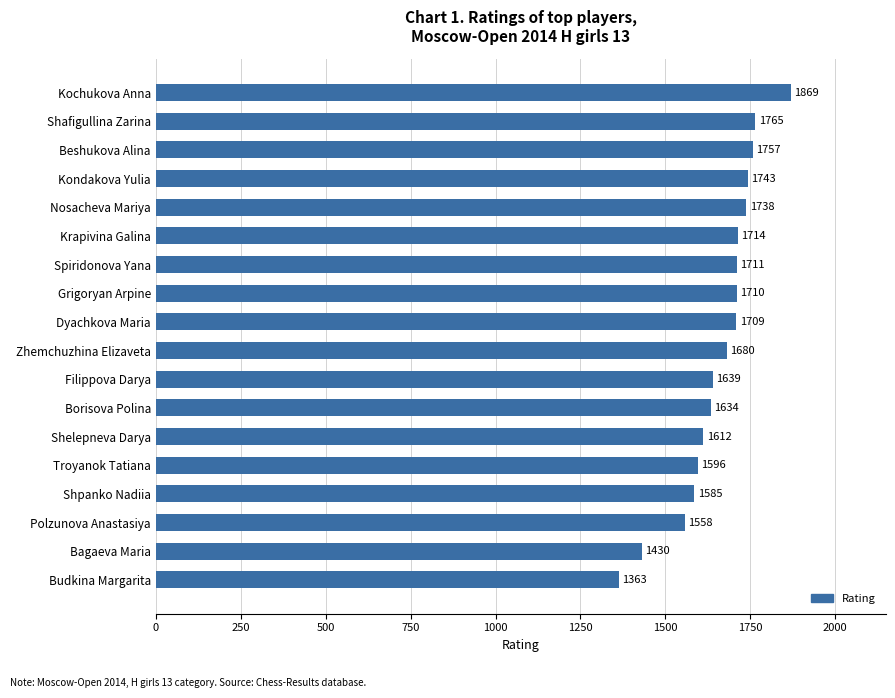

List the labels in order of value, largest first.

Kochukova Anna, Shafigullina Zarina, Beshukova Alina, Kondakova Yulia, Nosacheva Mariya, Krapivina Galina, Spiridonova Yana, Grigoryan Arpine, Dyachkova Maria, Zhemchuzhina Elizaveta, Filippova Darya, Borisova Polina, Shelepneva Darya, Troyanok Tatiana, Shpanko Nadiia, Polzunova Anastasiya, Bagaeva Maria, Budkina Margarita